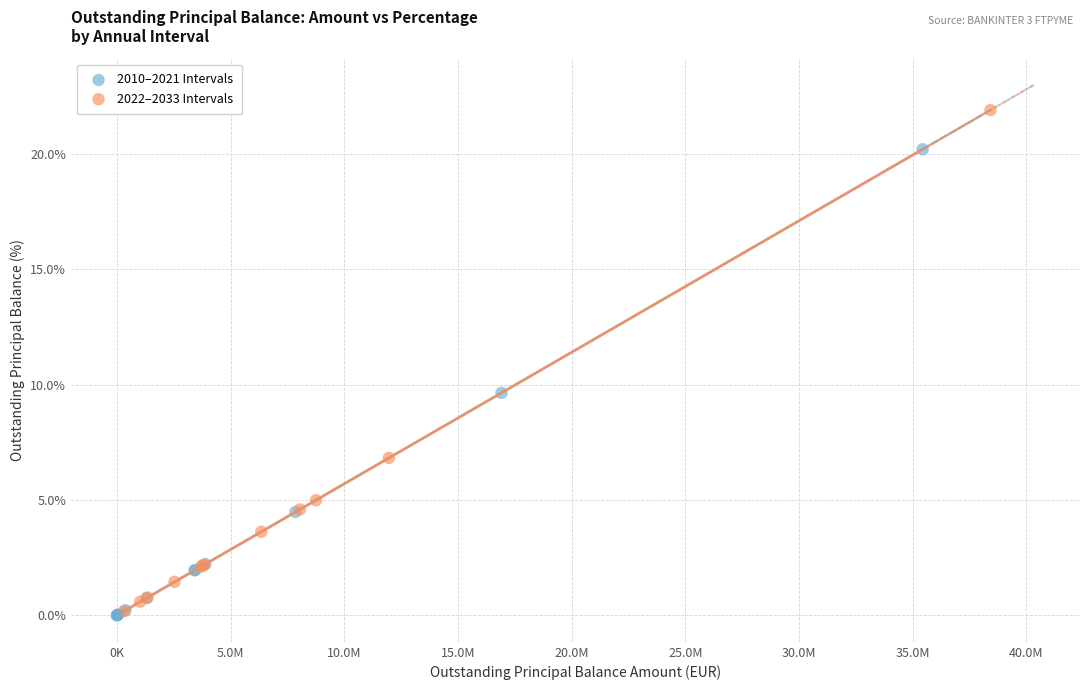

Which series reaches the maximum Y coordinate?

2022–2033 Intervals